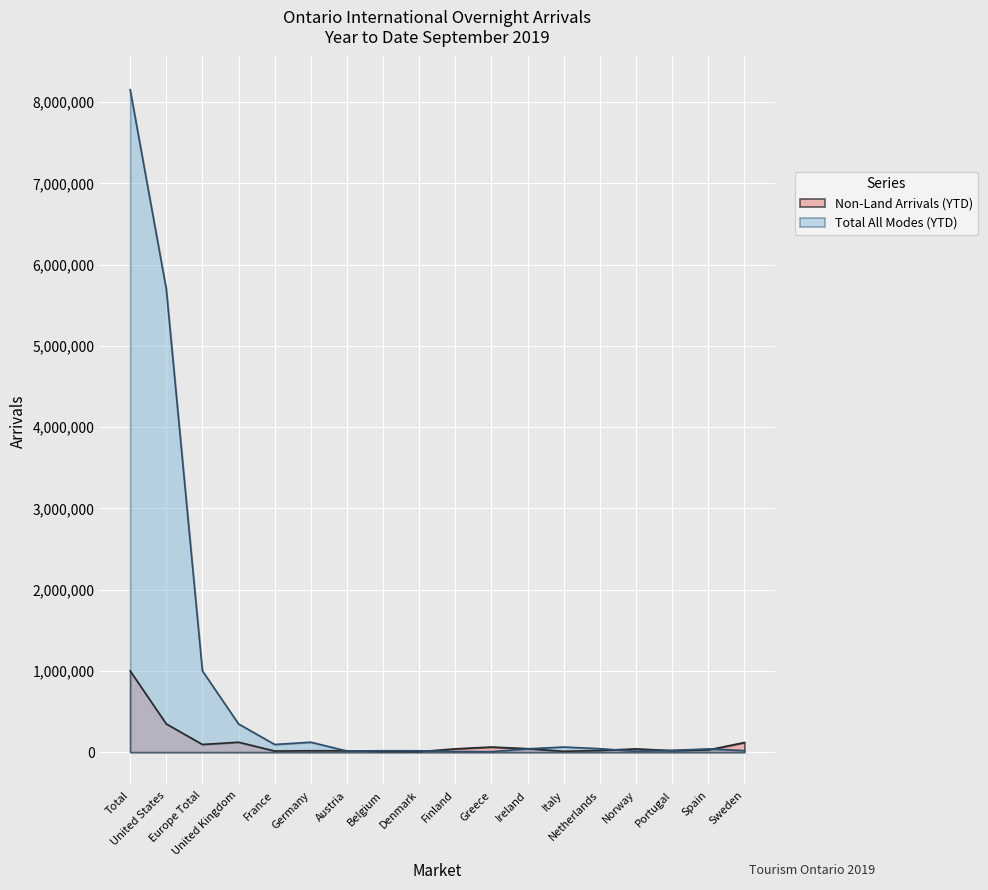

Reading left to right, transcribe all the data shown in this chart.

Non-Land Arrivals (YTD): 1000240	347047	94071	121738	13529	16898	16479	6717	5309	40340	62487	42276	9920	20939	39470	18167	26543	118310
Total All Modes (YTD): 8154294	5698989	1000240	347047	94071	121738	13529	16898	16479	6717	5309	40340	62487	42276	9920	20939	39470	18167